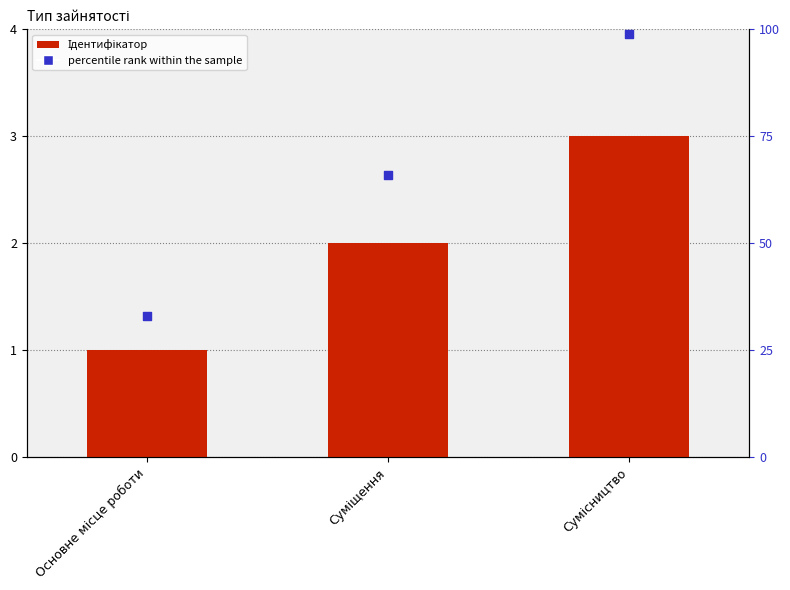

Which series reaches the minimum Y coordinate?

Ідентифікатор